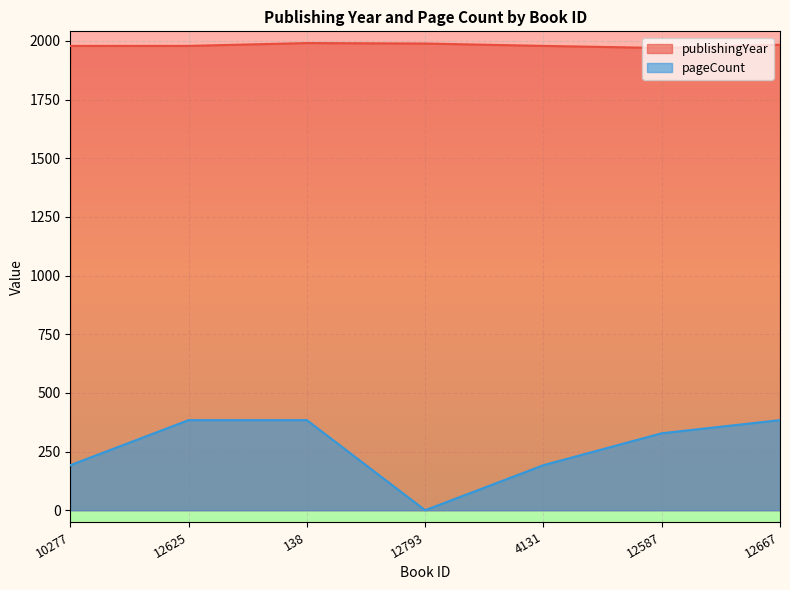

Is the value of pageCount at 12625 greater than the value of publishingYear at 12667?

No